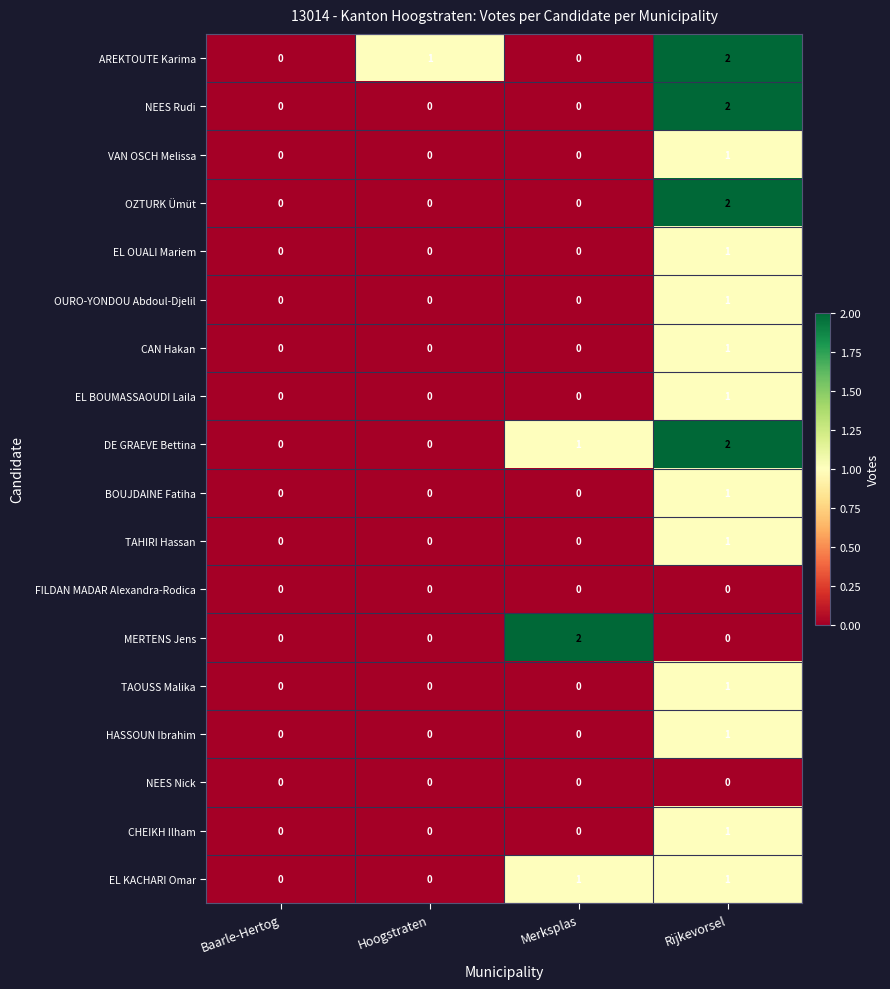

The VAN OSCH Melissa series shows 0 at Baarle-Hertog. True or false?

True